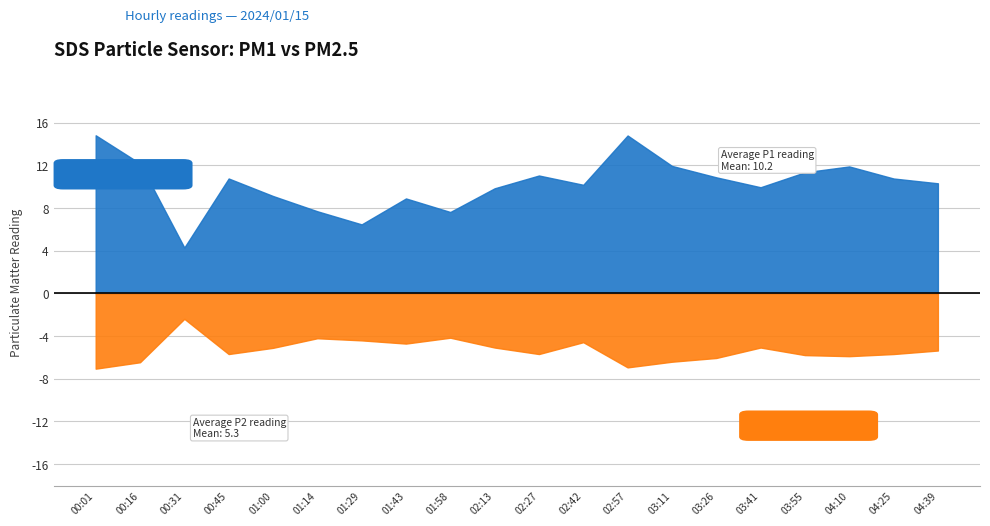

Is the value of SDS_P2 at SDS_P2 greater than the value of SDS_P1 at 14?

No